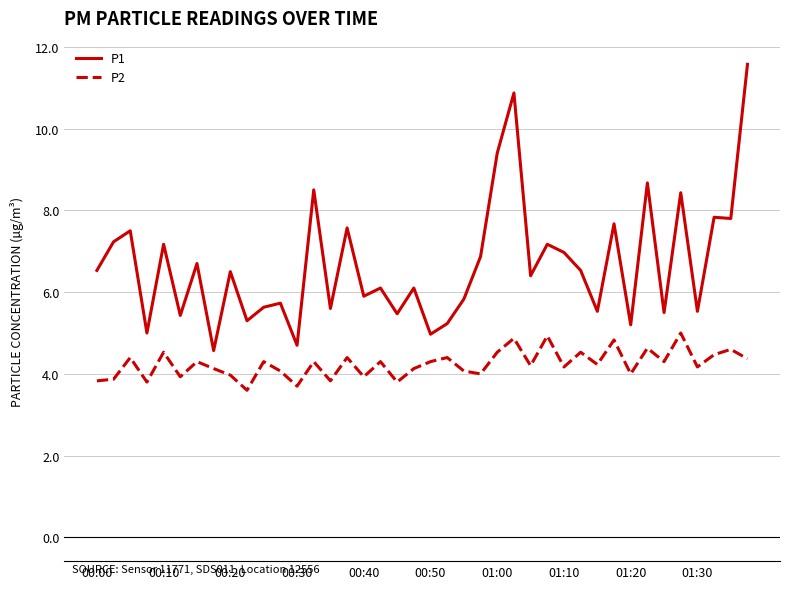

True or false: P1 and P2 intersect in this chart.

False